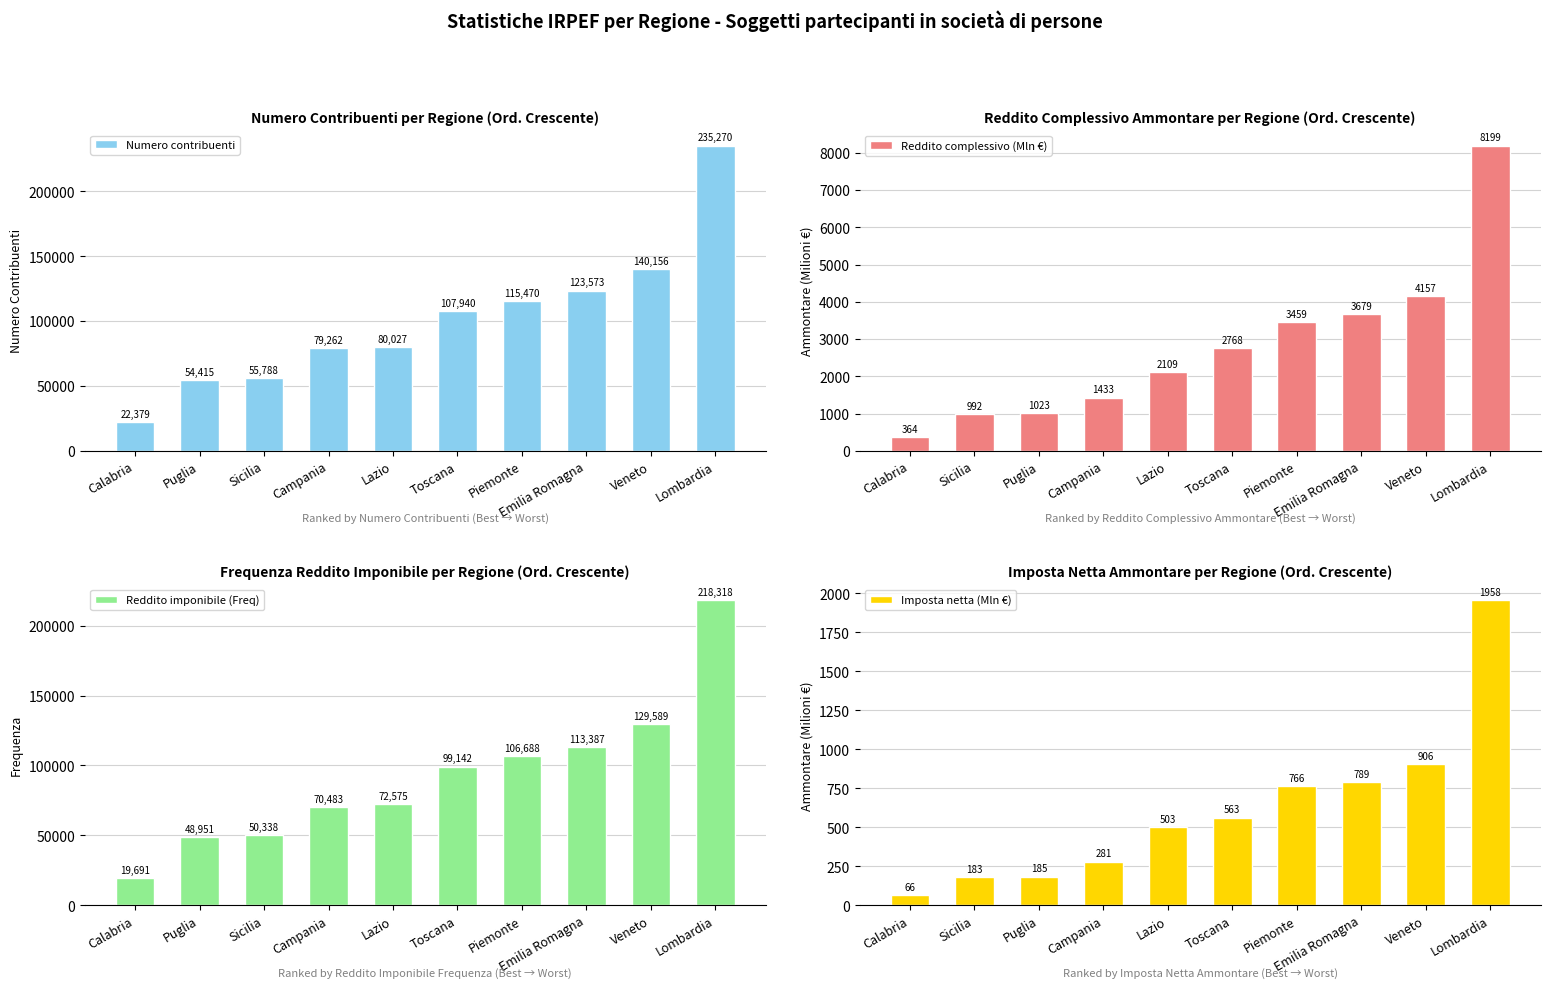

Rank the categories by Reddito imponibile (Freq) value from highest to lowest.

Lombardia, Veneto, Emilia Romagna, Piemonte, Toscana, Lazio, Campania, Sicilia, Puglia, Calabria